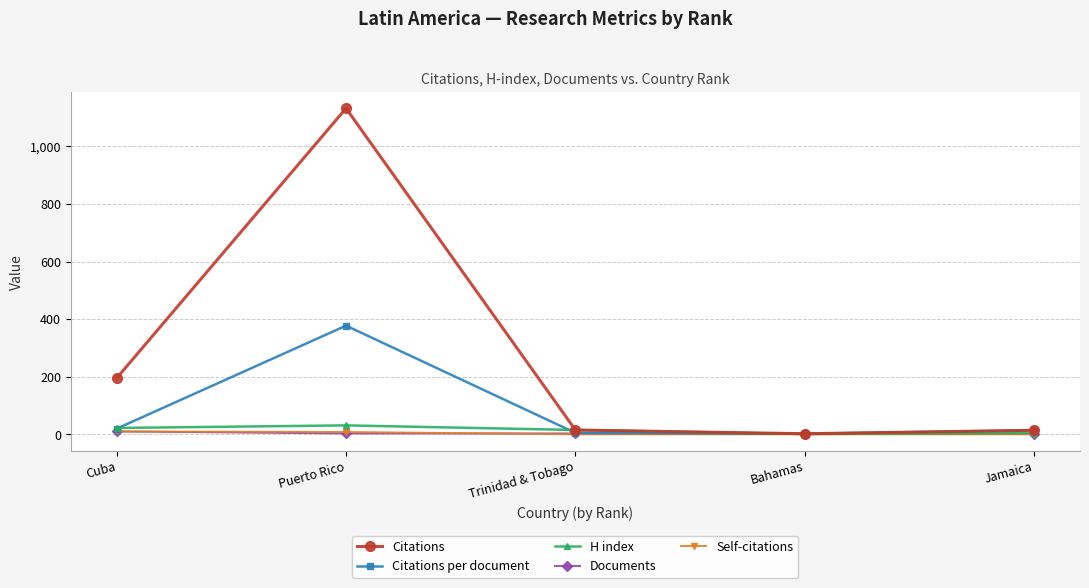

What is the sum of all Citations values?

1358.0